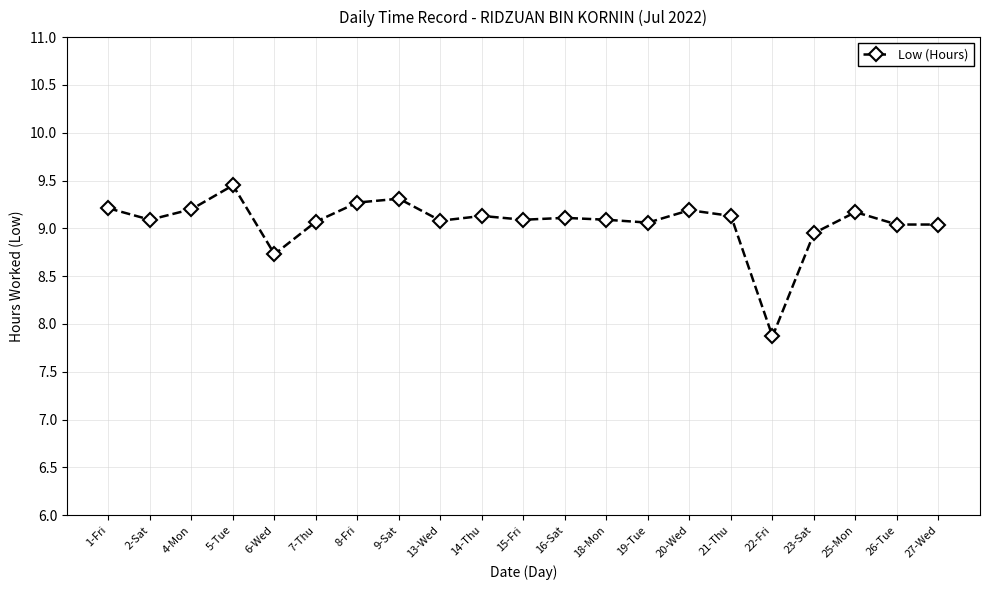

At which category does the chart reach its peak across all series?

5-Tue